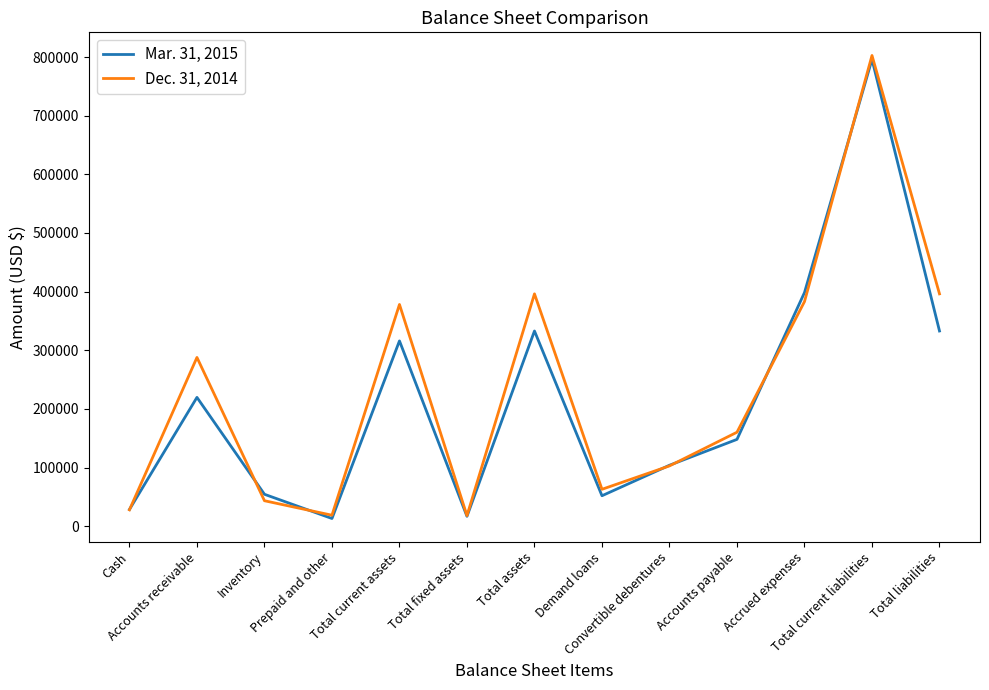

What is the sum of all Mar. 31, 2015 values?

2813100